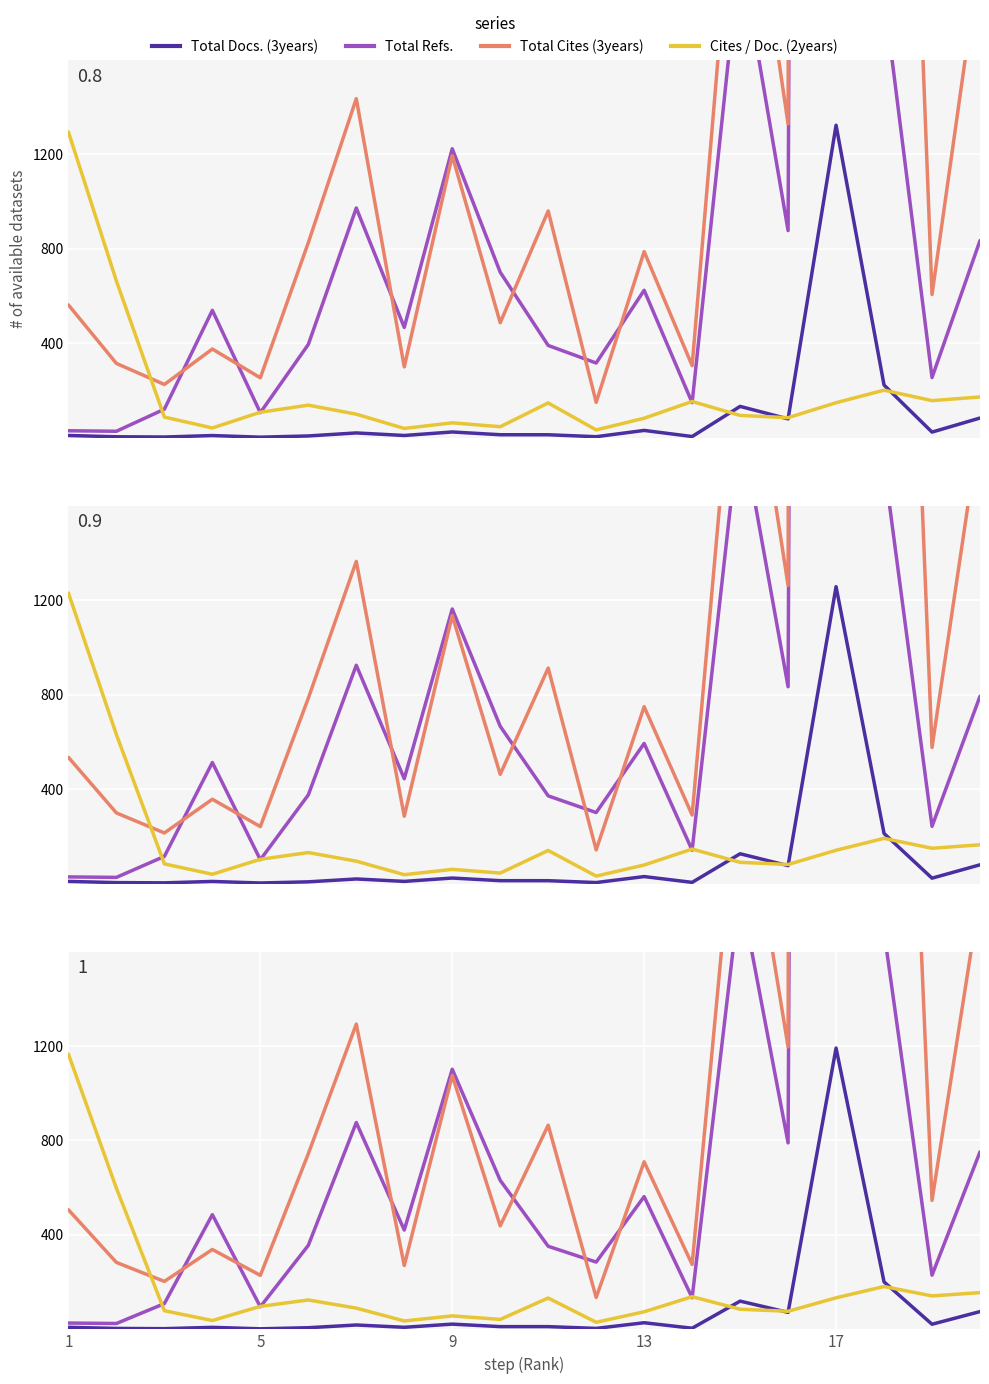

Is it true that Total Cites (3years) equals 530.2 at 6?

False